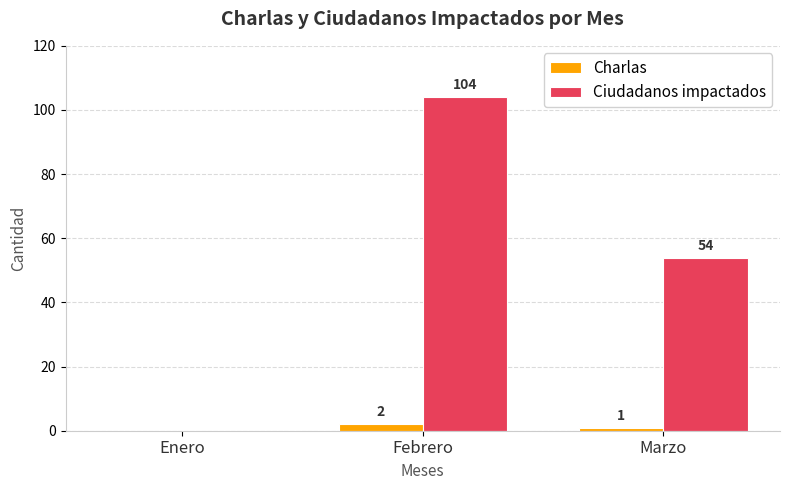

Between Febrero and Marzo, which series saw the biggest shift?

Ciudadanos impactados